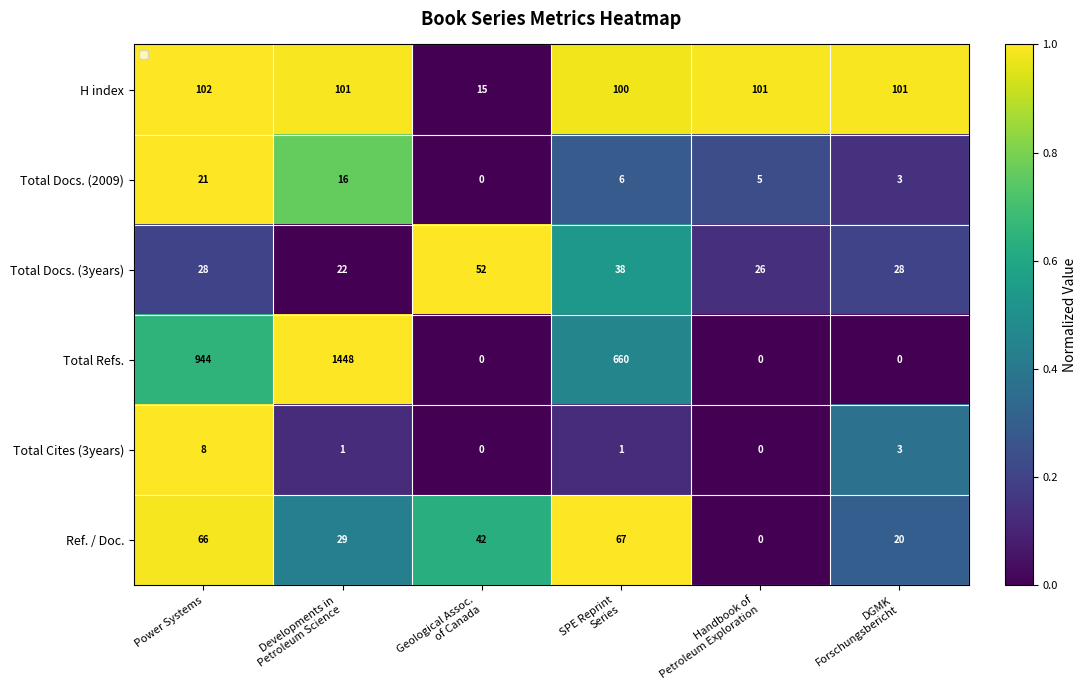

Is it true that Total Docs. (3years) equals 1.0 at Geological Assoc. of Canada?

True